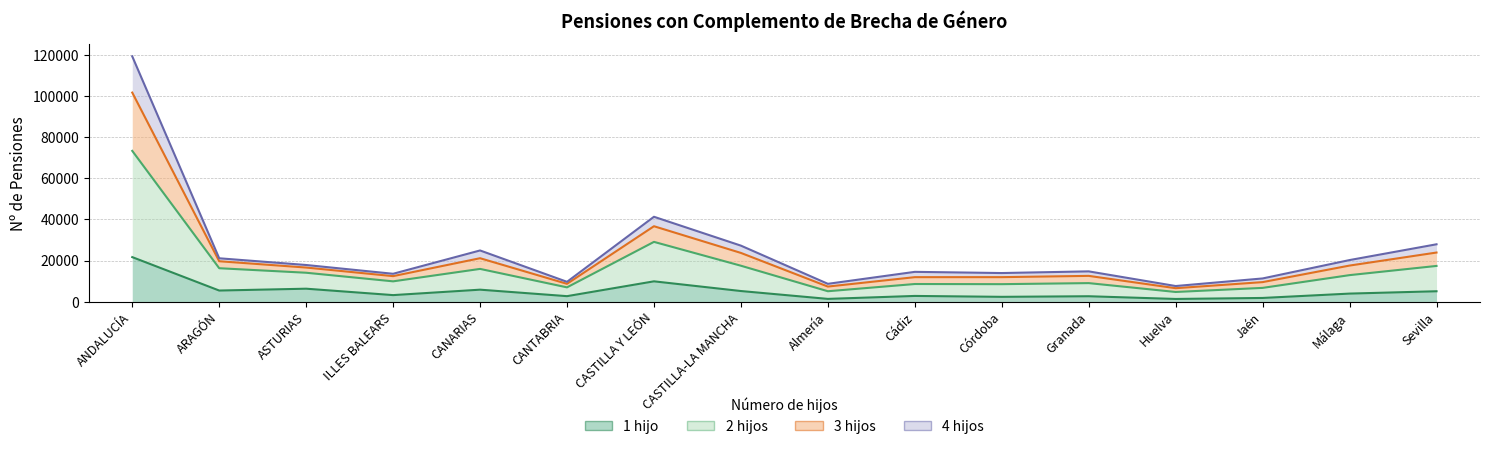

What is the label of the 4th point from the left?

ILLES BALEARS